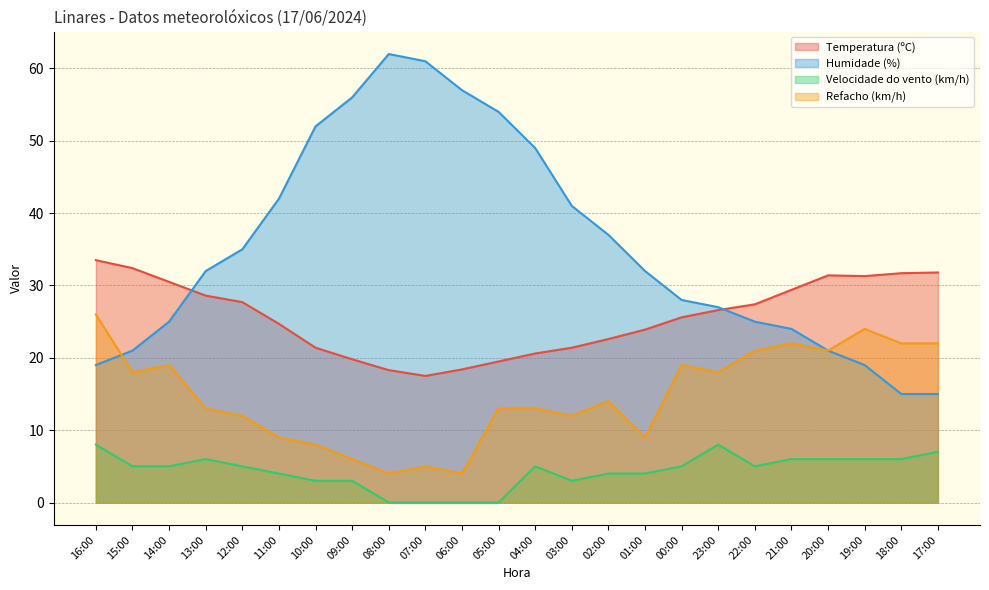

What is the difference between the maximum and minimum values in the Refacho (km/h) series?

22.0